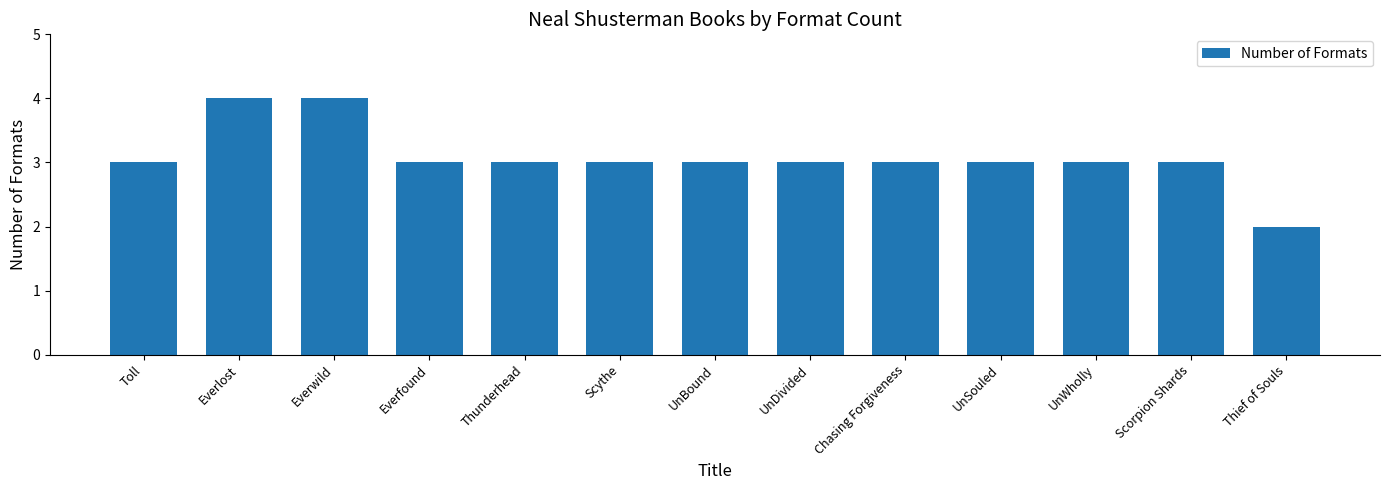

What is the label of the 5th bar from the right?

Chasing Forgiveness